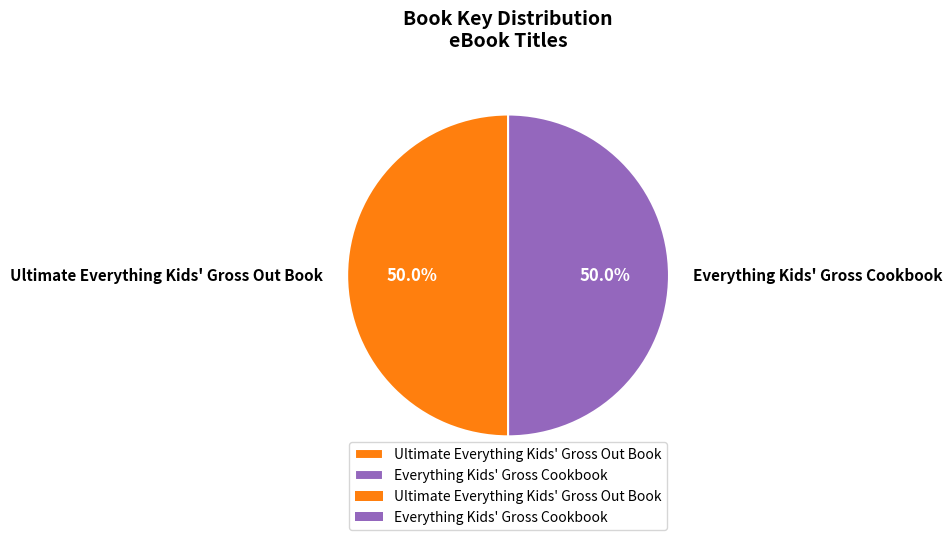

What is the ratio of the value at Everything Kids' Gross Cookbook to the value at Ultimate Everything Kids' Gross Out Book?

1.0